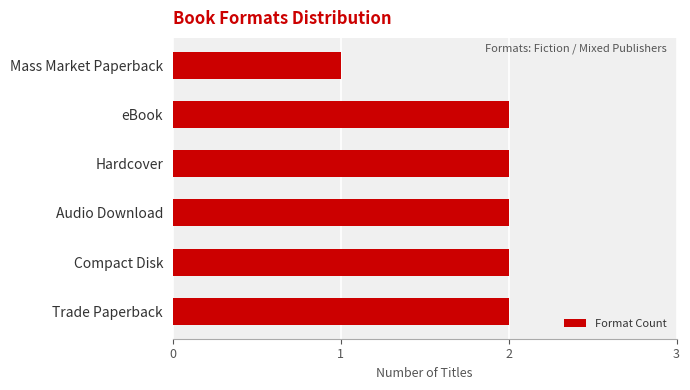

True or false: the data shows 2 at eBook.

True